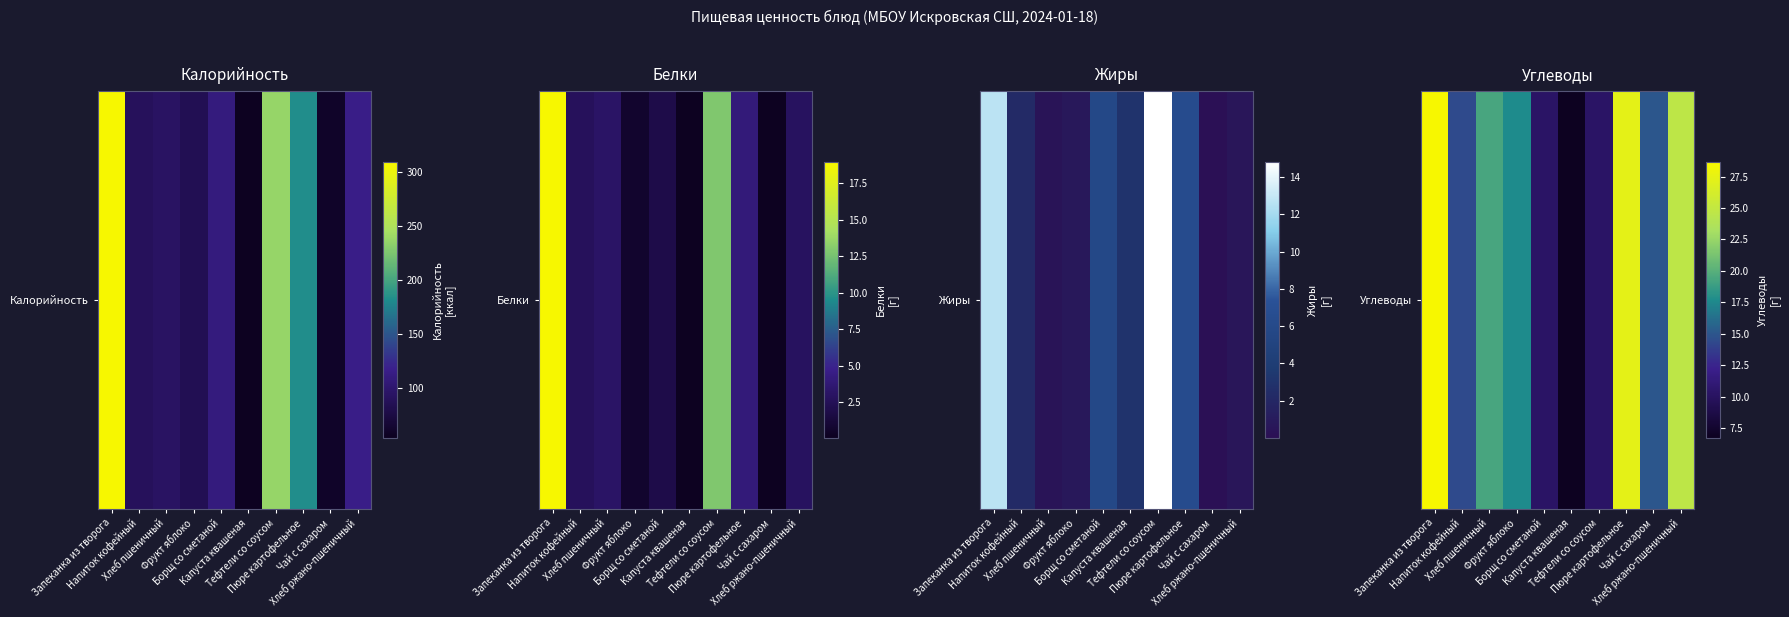

Approximately how many times larger is the value at Запеканка из творога compared to Капуста квашеная?

4.2